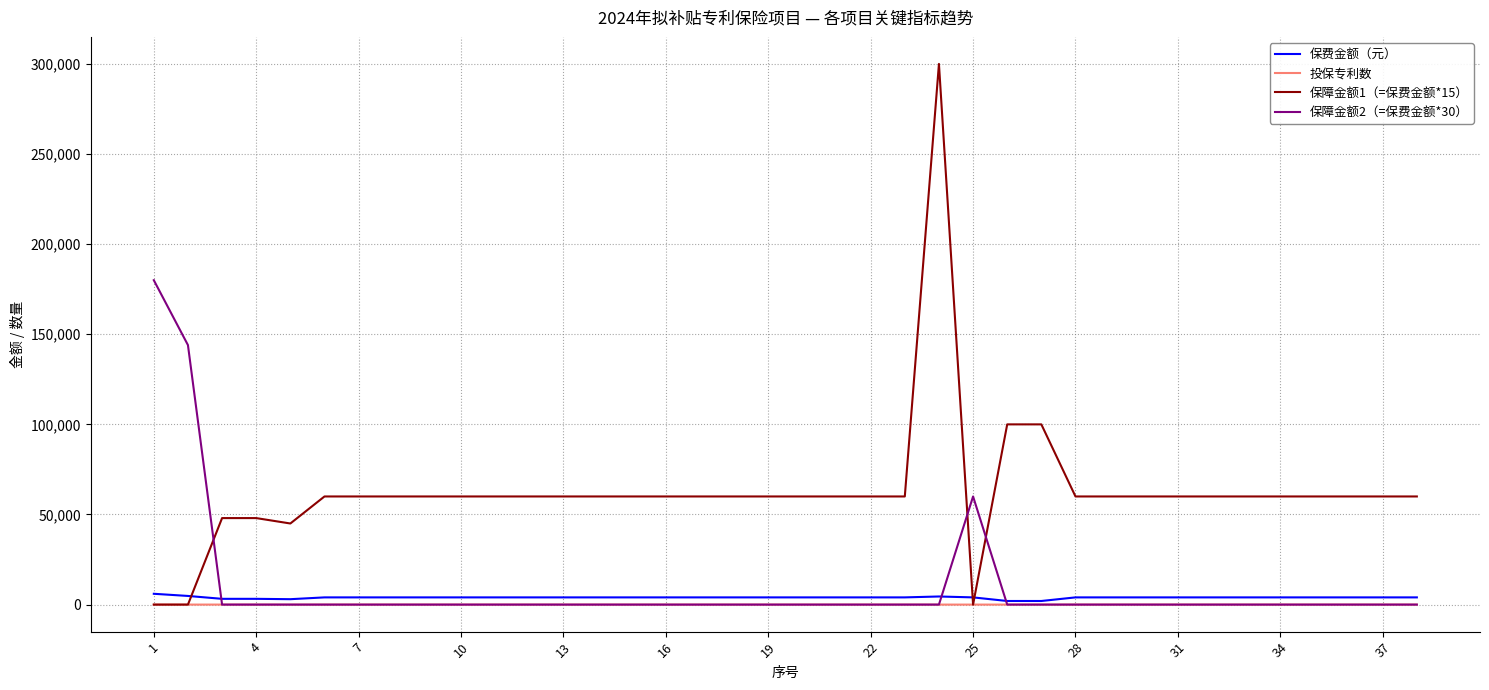

Which series has the largest total across all categories?

保障金额1（=保费金额*15）